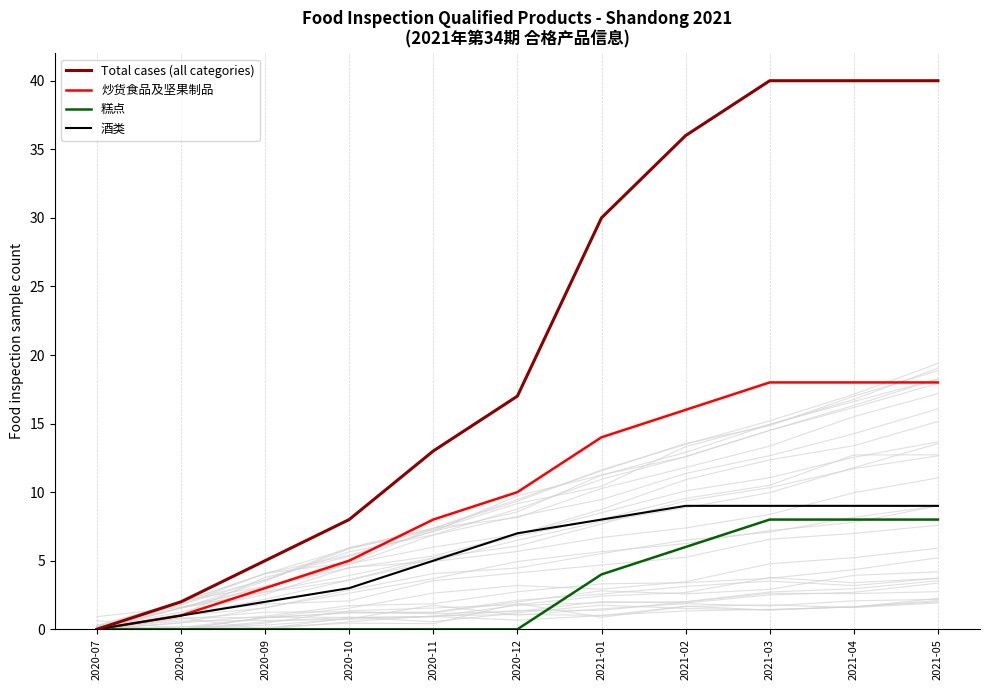

Rank the series at 2020-12 from lowest to highest value.

糕点, 酒类, 炒货食品及坚果制品, Total cases (all categories)